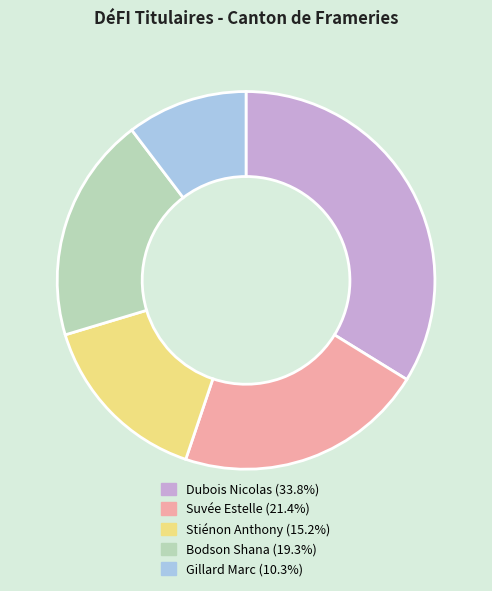

True or false: Suvée Estelle accounts for 21% of the total.

True